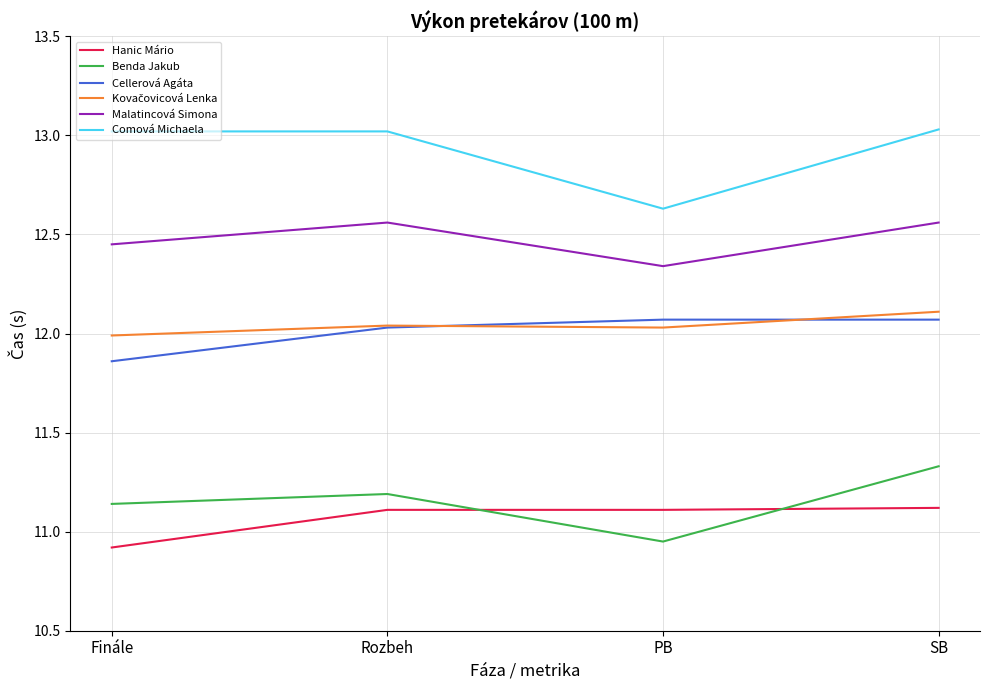

Which series has the largest range (max minus min)?

Comová Michaela